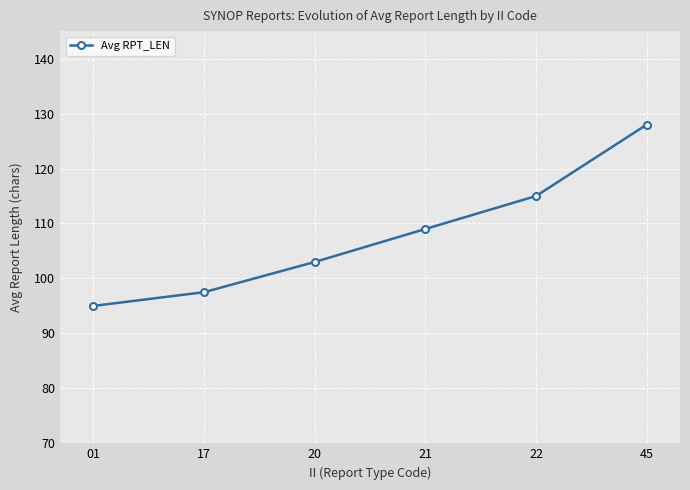

Rank the categories by value from highest to lowest.

45, 22, 21, 20, 17, 01